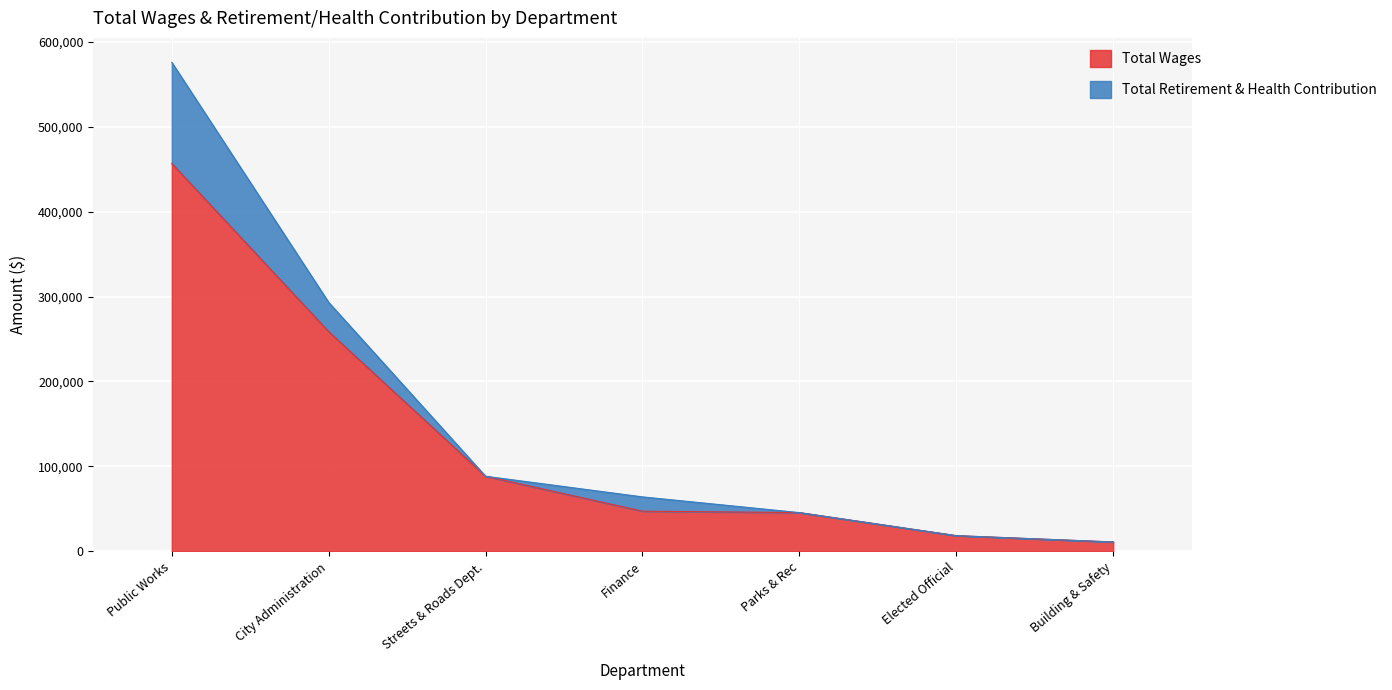

Rank the categories by value from lowest to highest.

Building & Safety, Elected Official, Parks & Rec, Finance, Streets & Roads Dept., City Administration, Public Works